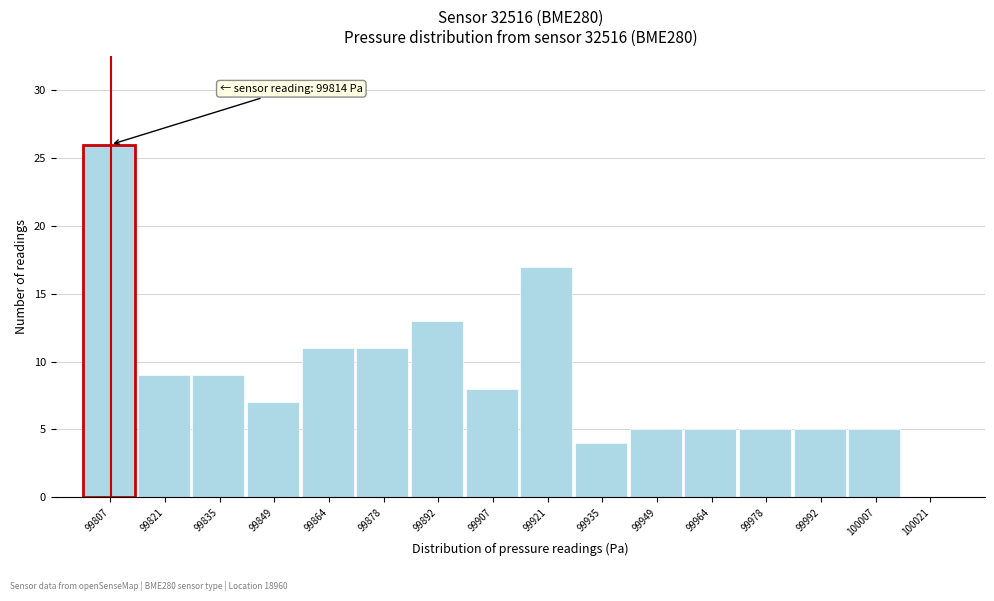

Reading left to right, what are all the values shown in this chart?

99807=26	99821=9	99835=9	99849=7	99864=11	99878=11	99892=13	99907=8	99921=17	99935=4	99949=5	99964=5	99978=5	99992=5	100007=5	100021=0